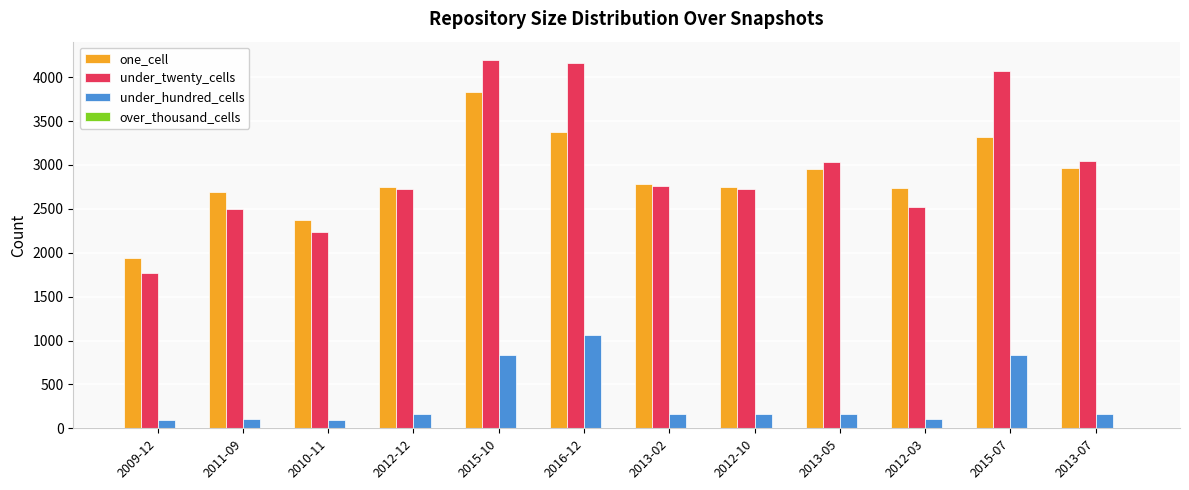

How many data points in under_twenty_cells are less than 2758?

6